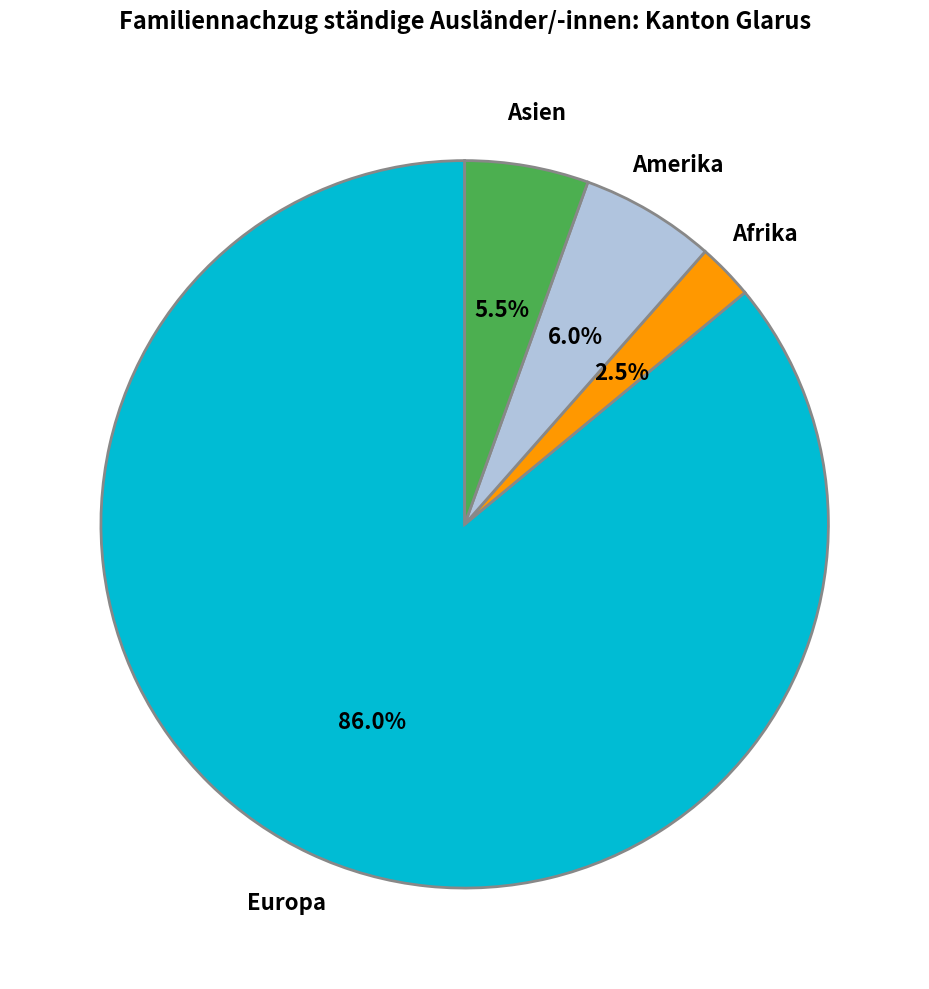

Does any single category account for the majority?

Yes